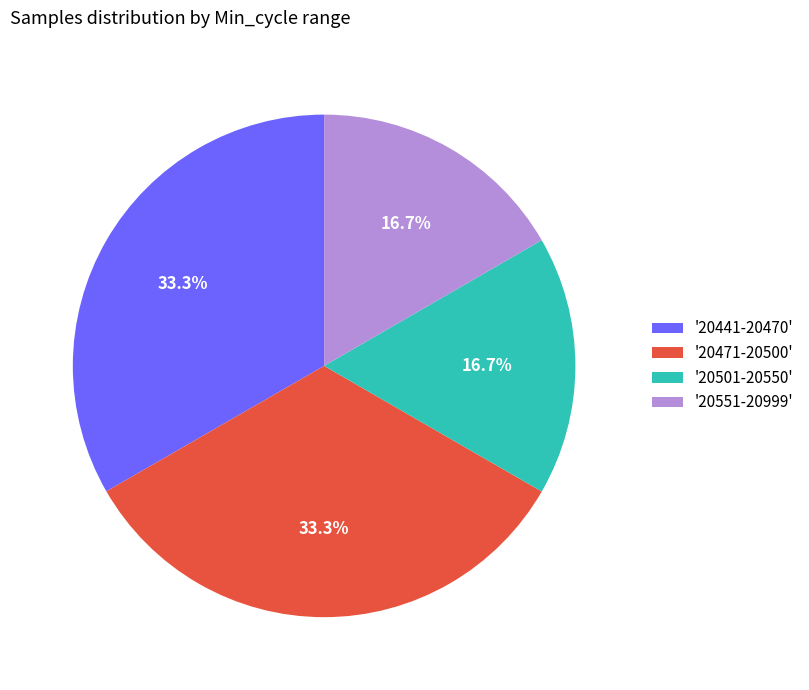

Count the number of slices in the pie.

4